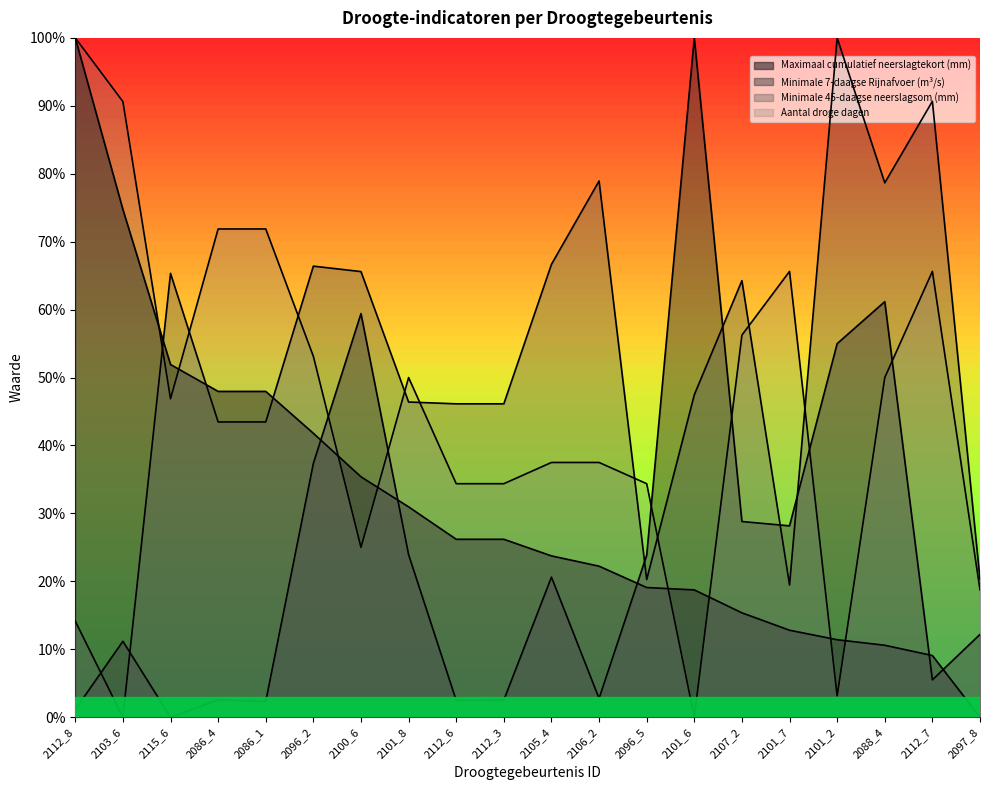

True or false: Aantal droge dagen and Minimale 7-daagse Rijnafvoer (m³/s) intersect in this chart.

True